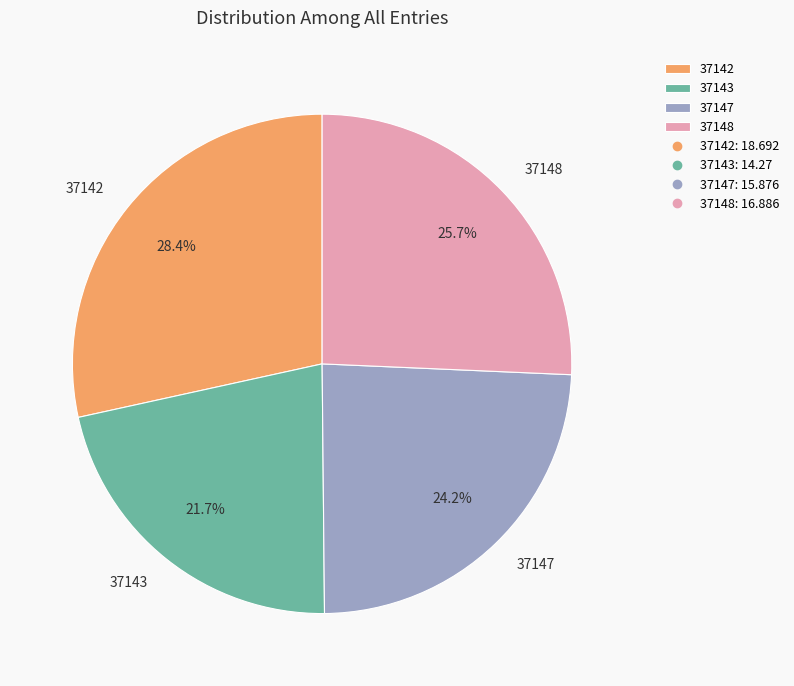

Count the number of slices in the pie.

4